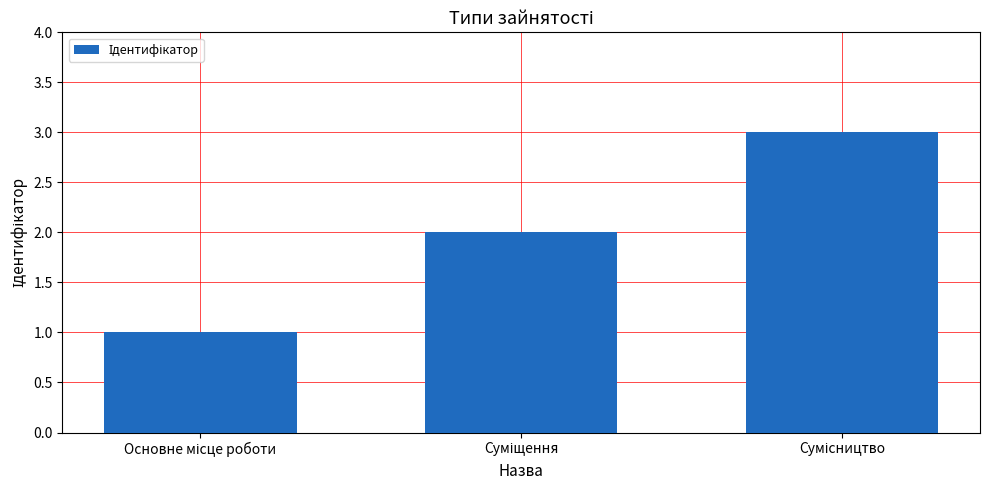

What is the sum of all values?

6